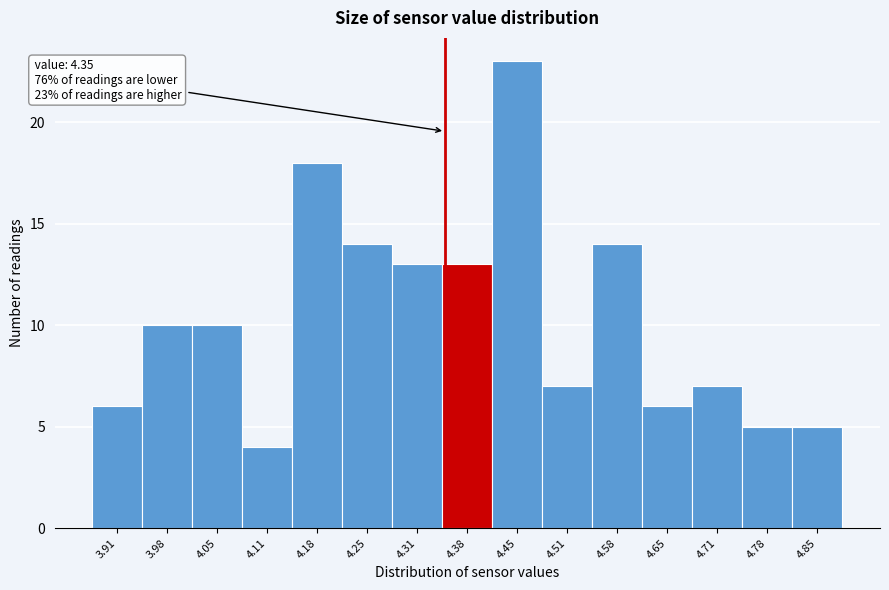

Over which range of the x-axis is the bar tallest?

4.41 to 4.48